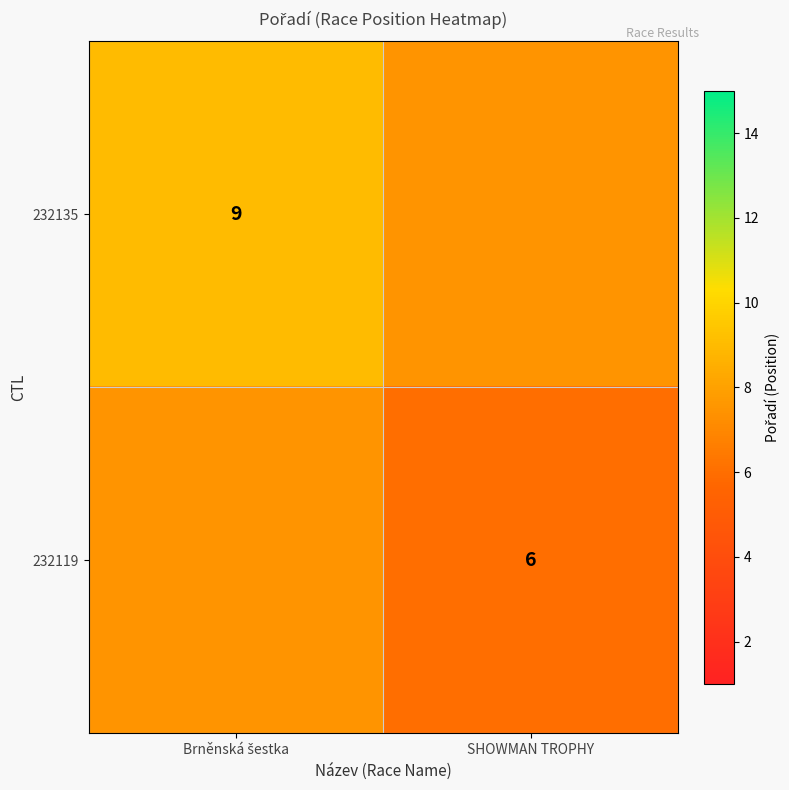

The 232119 series shows 7.9 at SHOWMAN TROPHY. True or false?

False